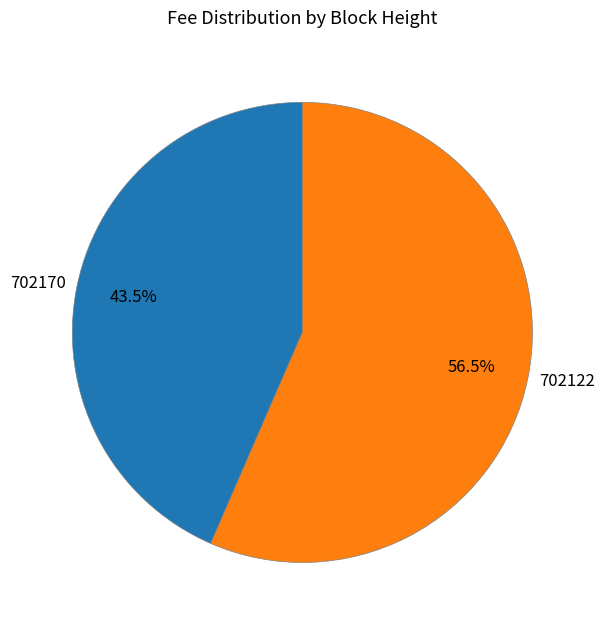

To the nearest percent, what is the average slice percentage?

50%